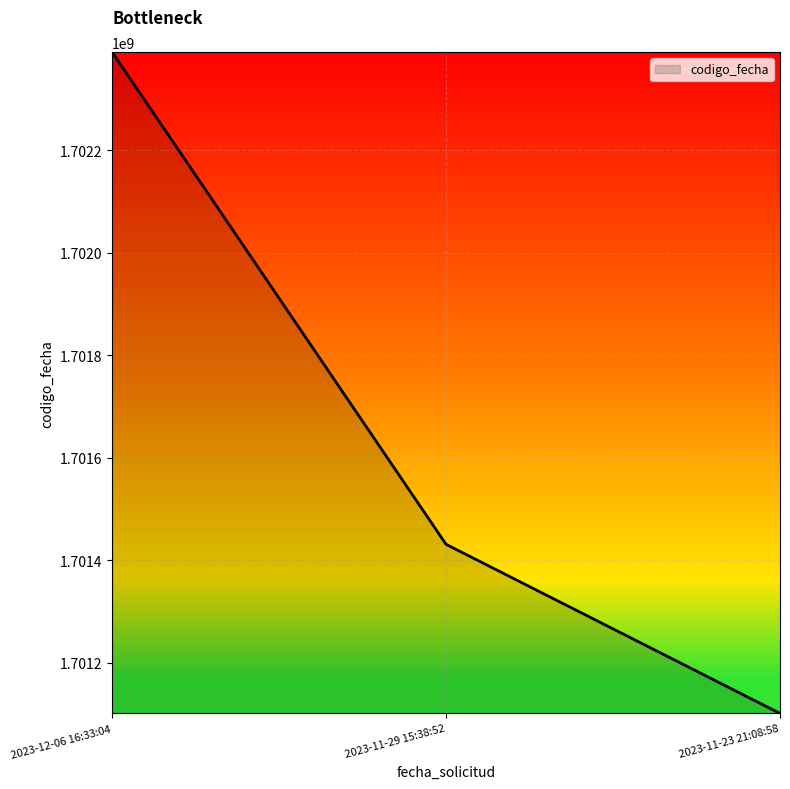

What is the difference between the values at 2023-12-06 16:33:04 and 2023-11-23 21:08:58?

1290617